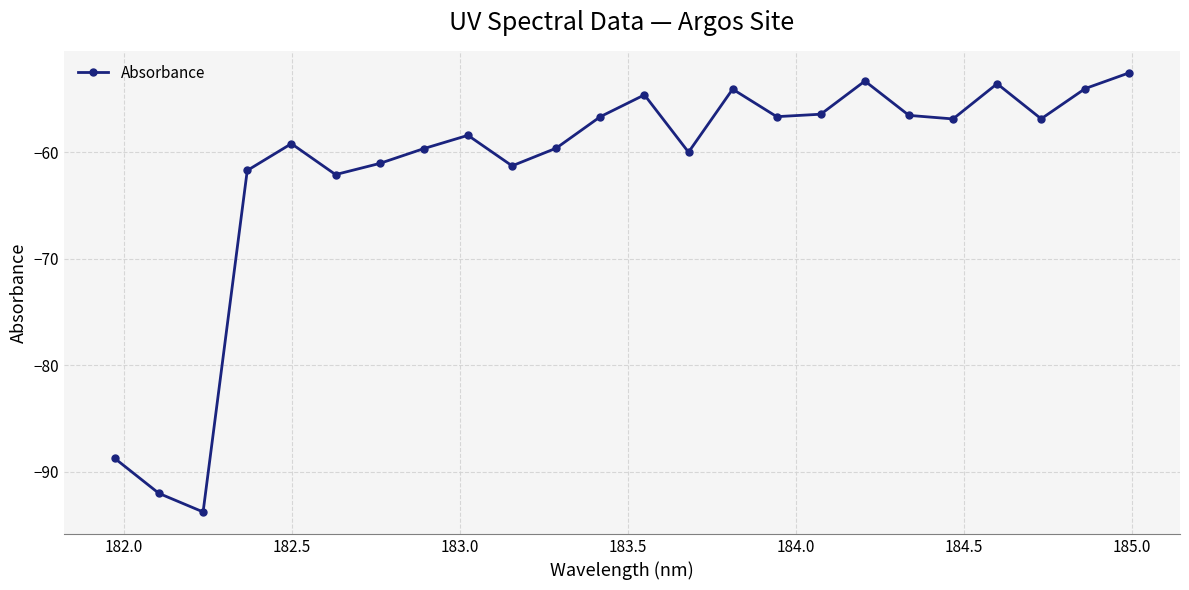

How many points are lower than both their immediate neighbors (excluding endpoints)?

7